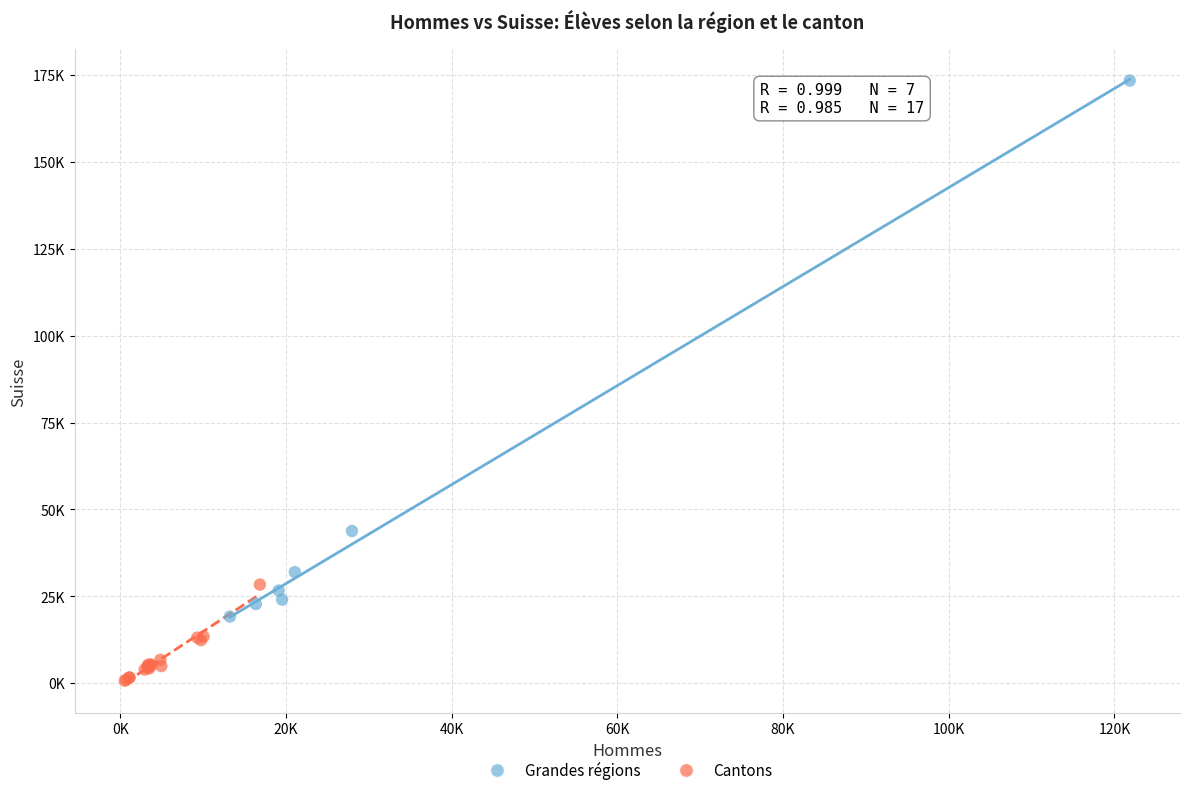

Which series reaches the minimum Y coordinate?

Cantons